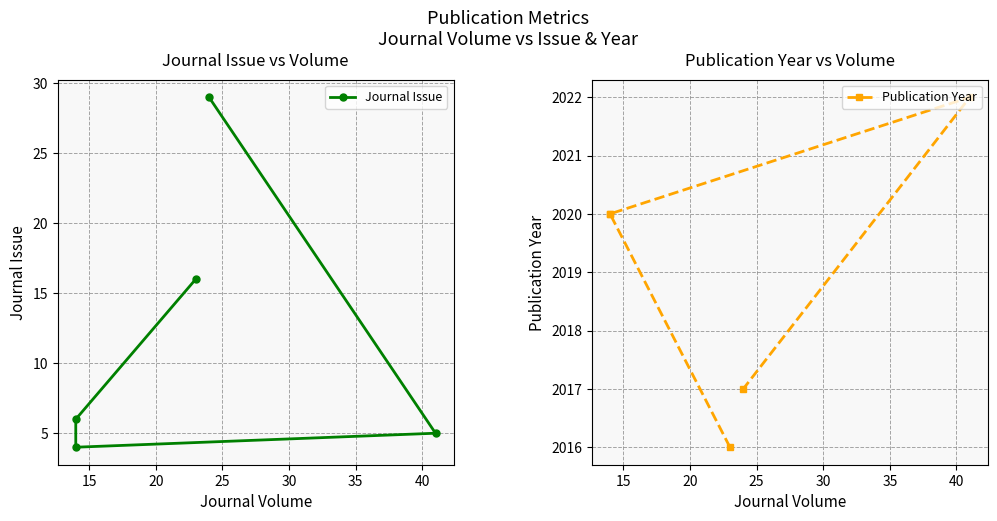

Which series has the largest total across all categories?

Publication Year